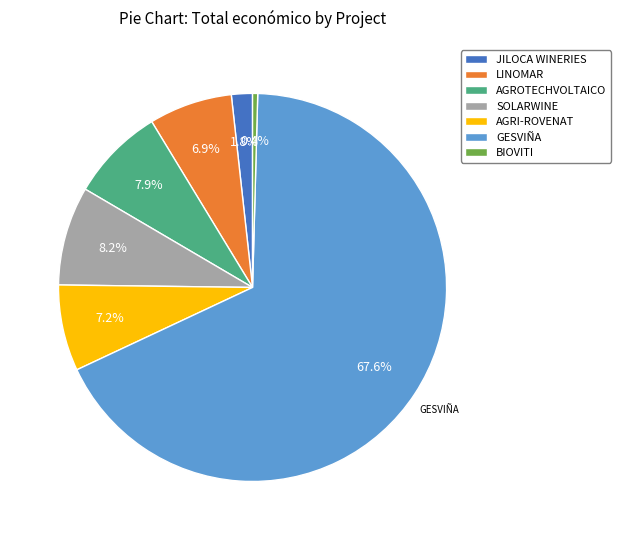

To the nearest percent, what percentage of the pie is AGROTECHVOLTAICO?

8%